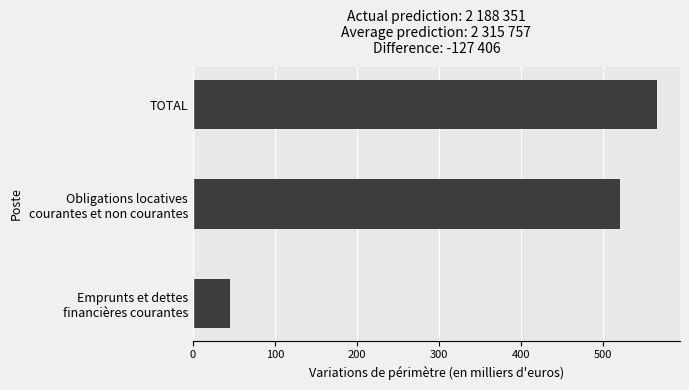

The chart shows a value of 245 at TOTAL. True or false?

False